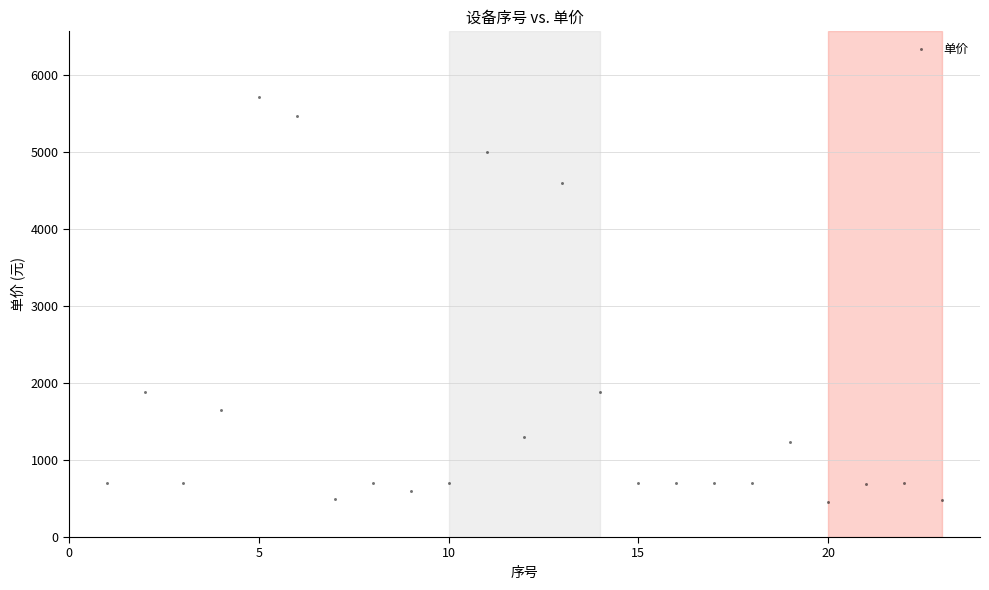

What is the range of Y values (max minus min)?

5255